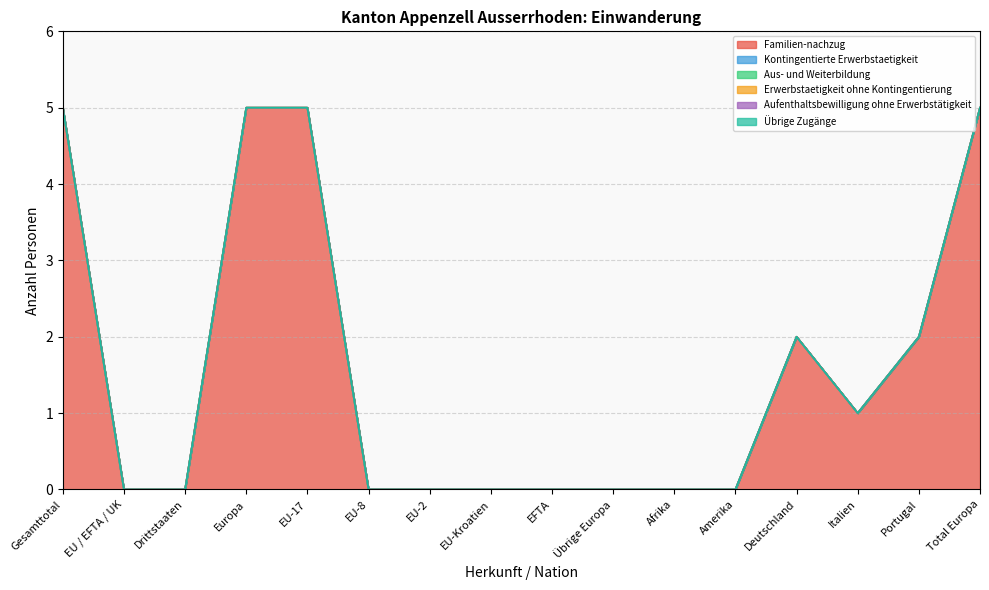

True or false: Familien-nachzug has a value of 2 at EU-17.

False